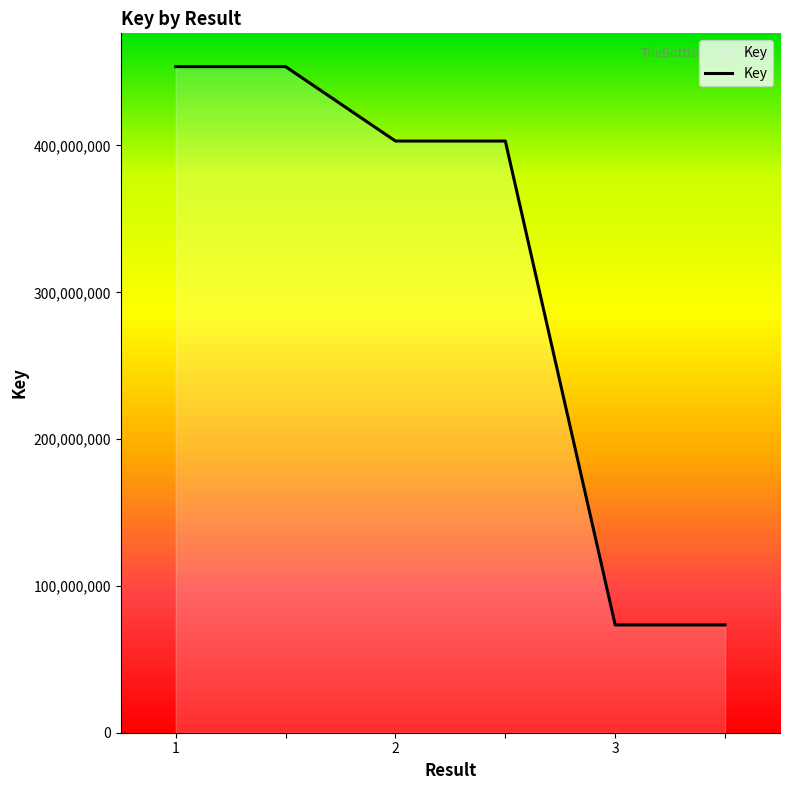

What is the difference between the second highest and minimum values?

380293979